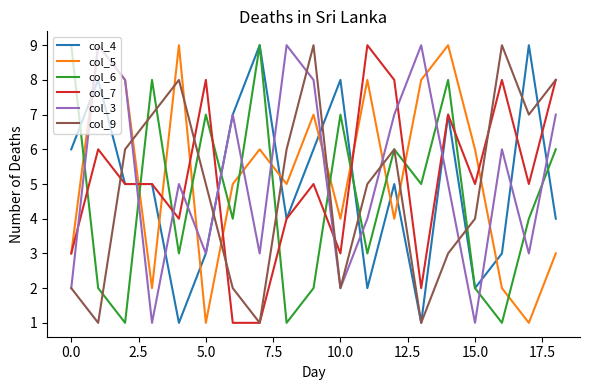

After their last crossing, which series has the higher values: col_7 or col_6?

col_7